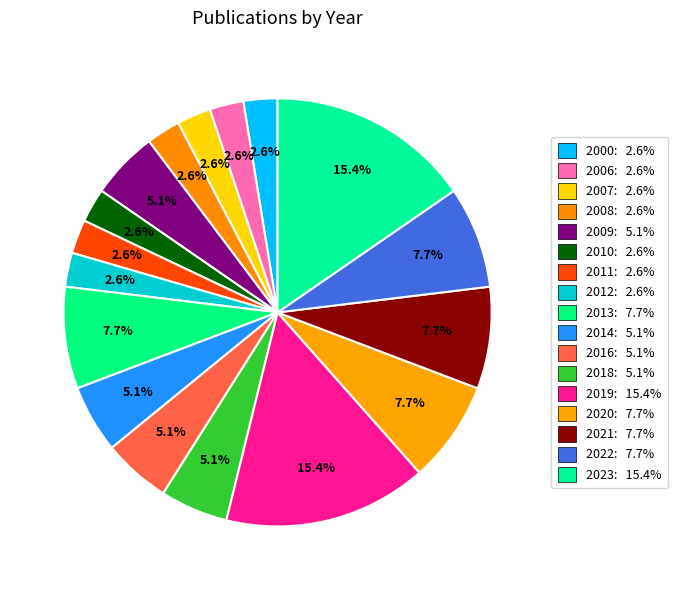

Is there any slice that represents more than half of the pie?

No